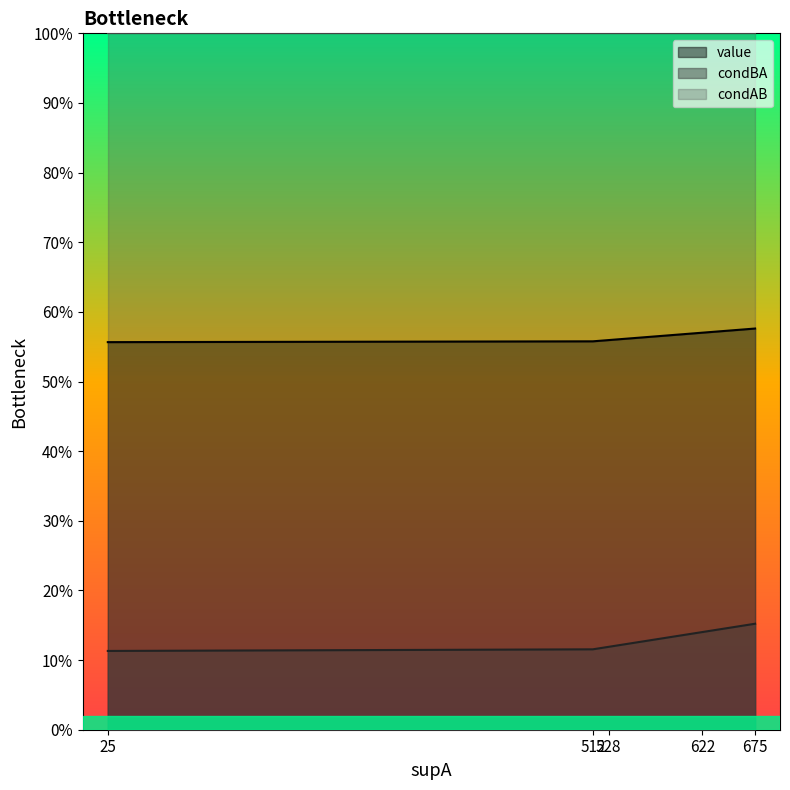

True or false: condBA and value intersect in this chart.

False